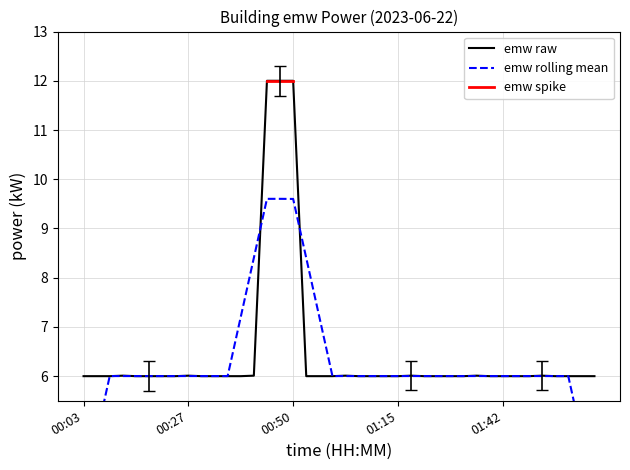

Count the number of categories in the chart.

40